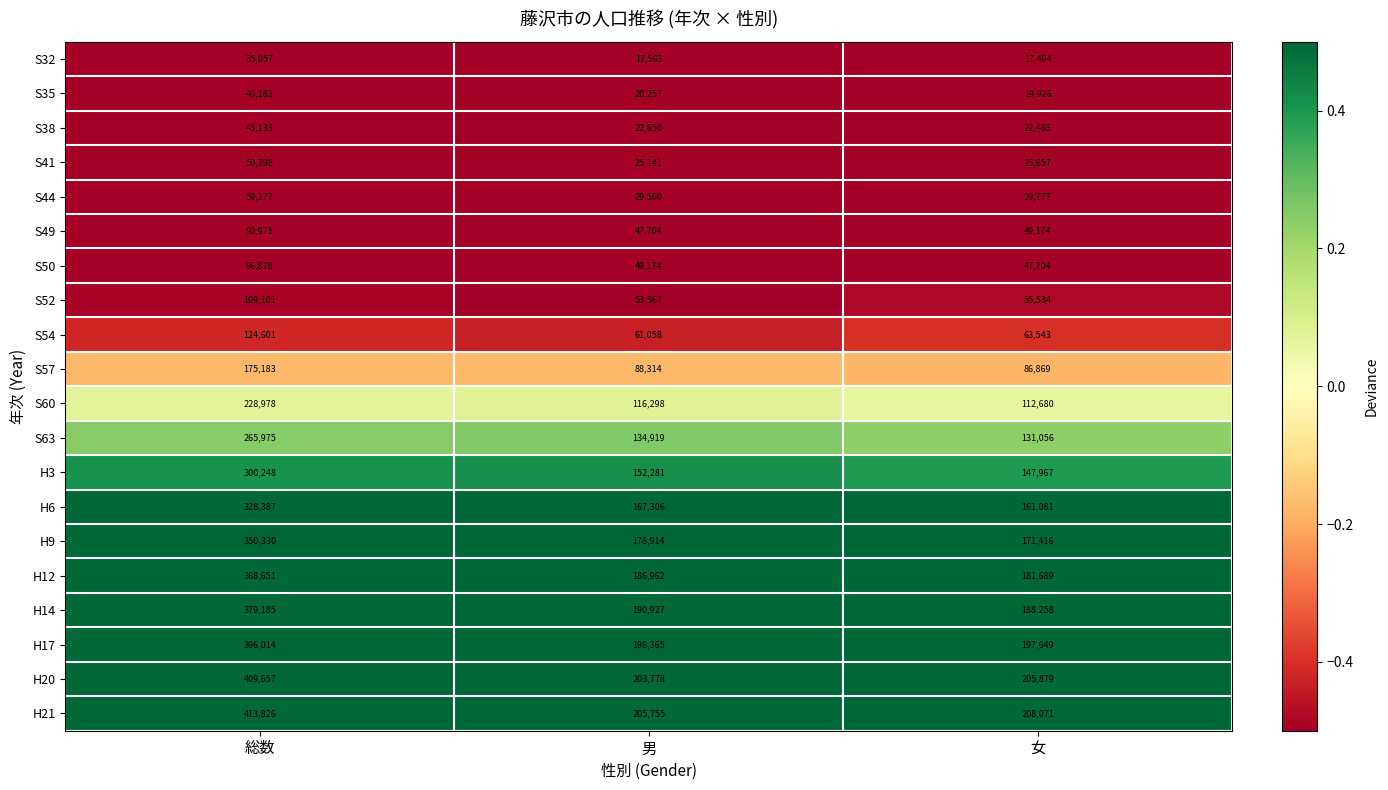

Rank the series by their maximum value, from highest to lowest.

H21, H20, H17, H14, H12, H9, H6, H3, S63, S60, S57, S54, S52, S50, S49, S44, S41, S38, S35, S32